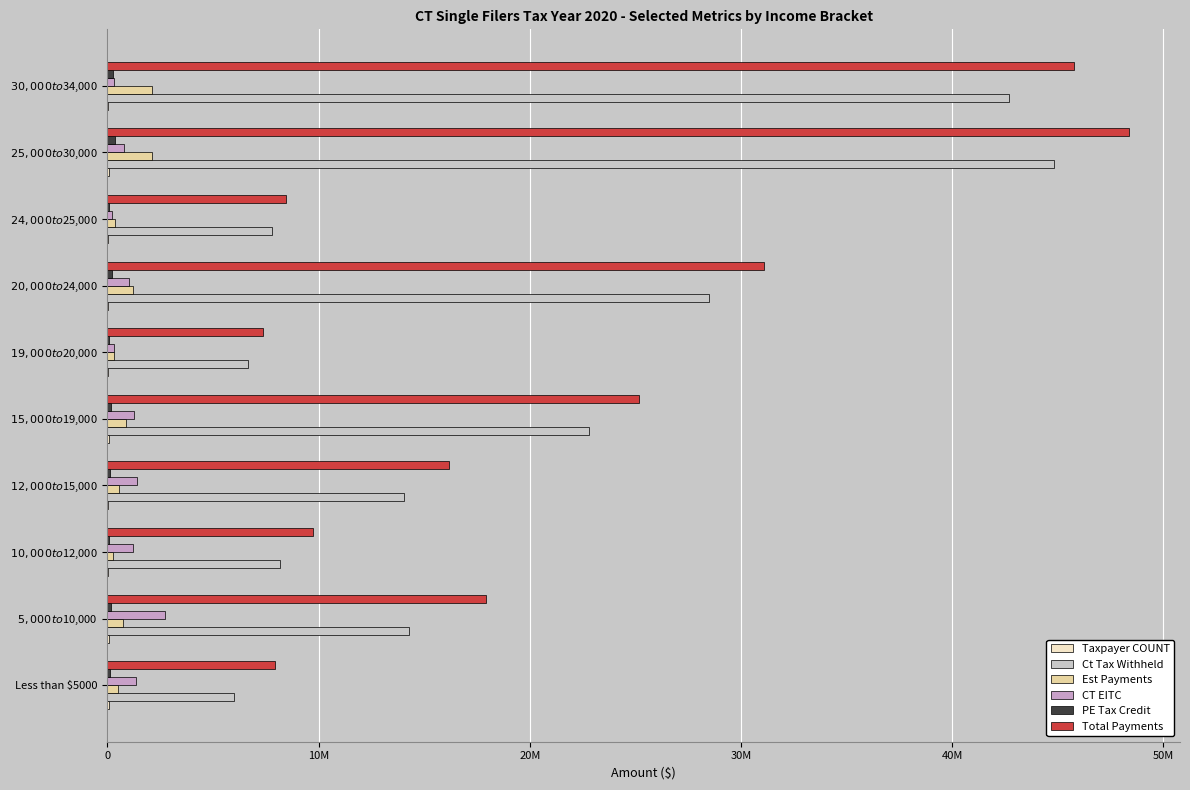

How many values in the Ct Tax Withheld series exceed 14288856?

4